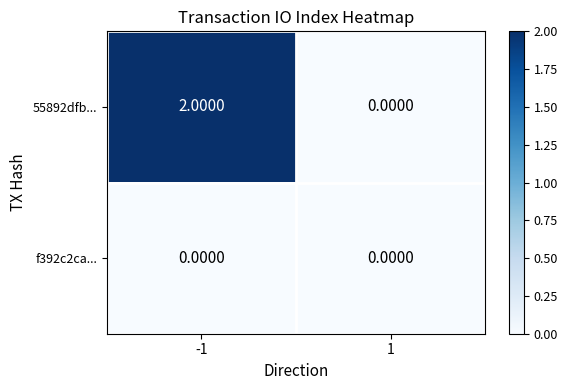

What is the total value across all series at -1?

2